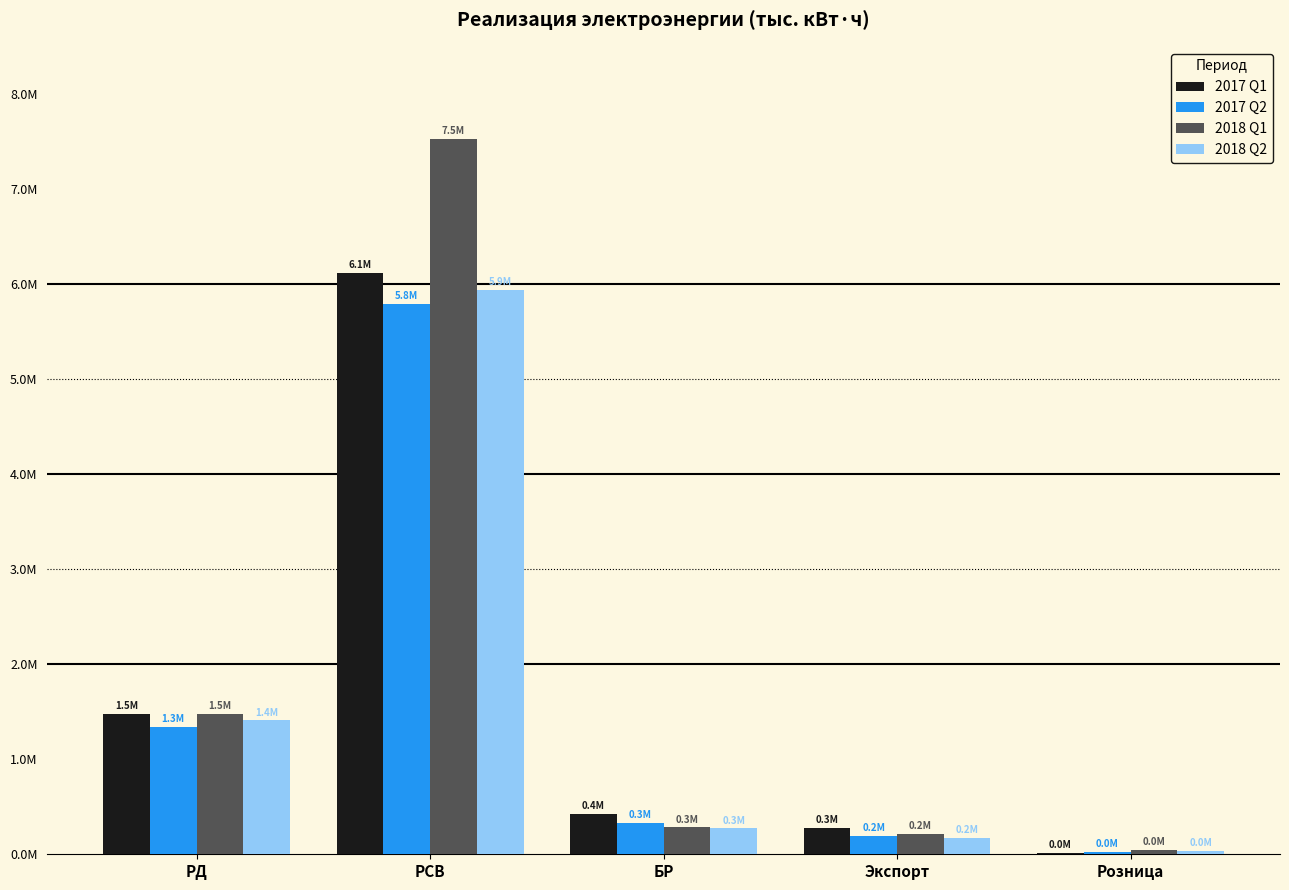

What is the label of the 1st bar from the left?

РД